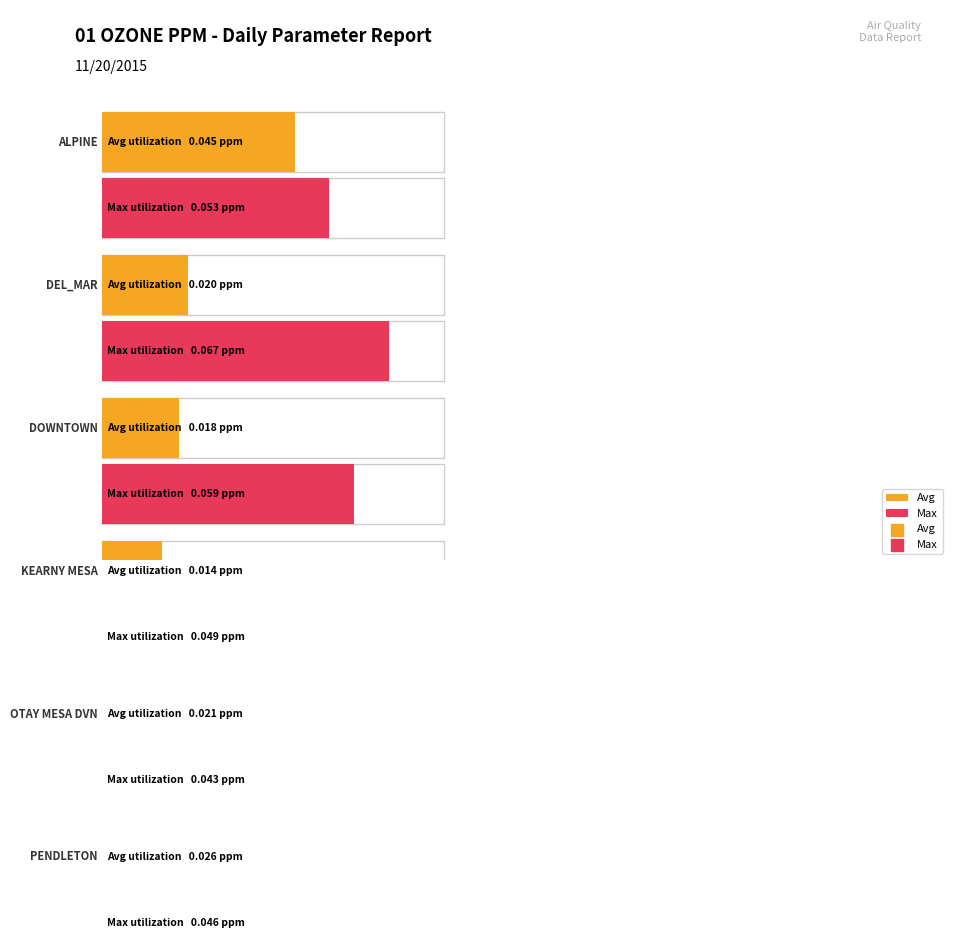

Which series has the largest Y range (max minus min)?

Avg